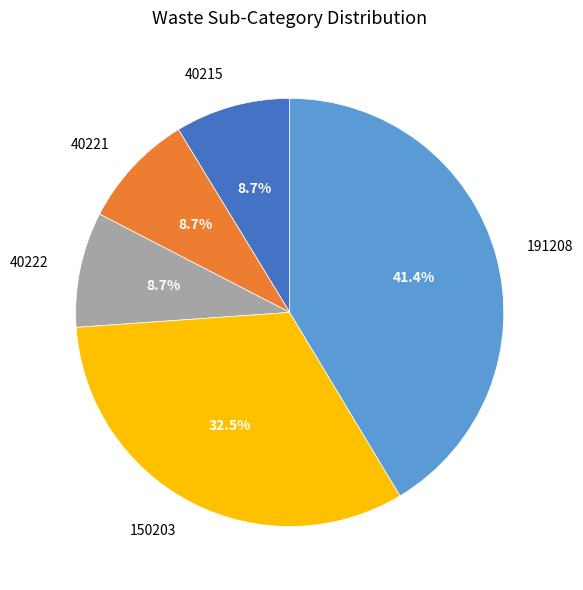

To the nearest percent, what is the difference between the largest and smallest slice percentages?

33%